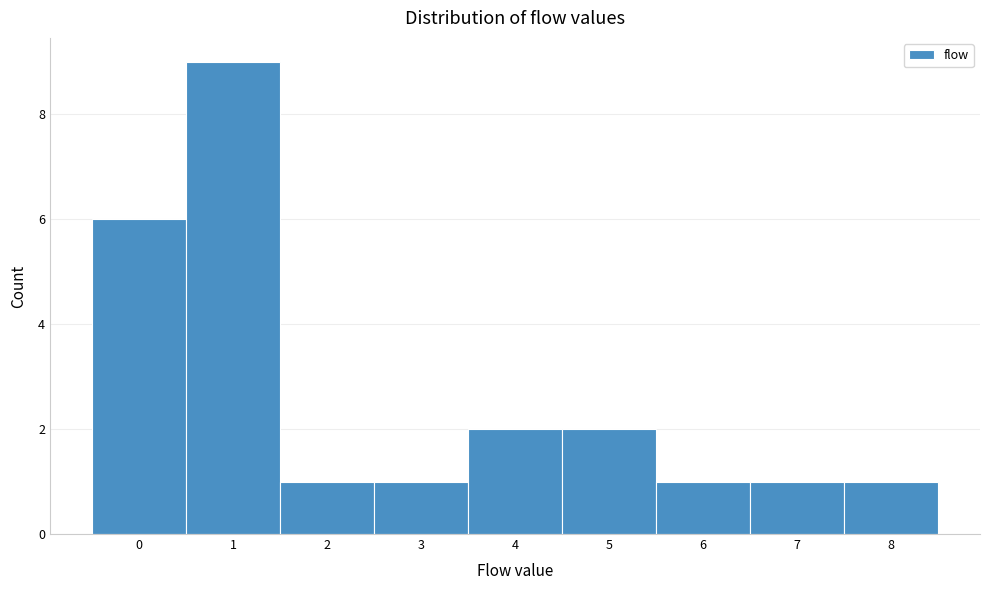

Reading left to right, transcribe this chart: for each bar, give the range it covers on the x-axis and its height. The values are not printed on the chart, so give them approximately, as read against the axis.

-0.5 to 0.5: 6
0.5 to 1.5: 9
1.5 to 2.5: 1
2.5 to 3.5: 1
3.5 to 4.5: 2
4.5 to 5.5: 2
5.5 to 6.5: 1
6.5 to 7.5: 1
7.5 to 8.5: 1